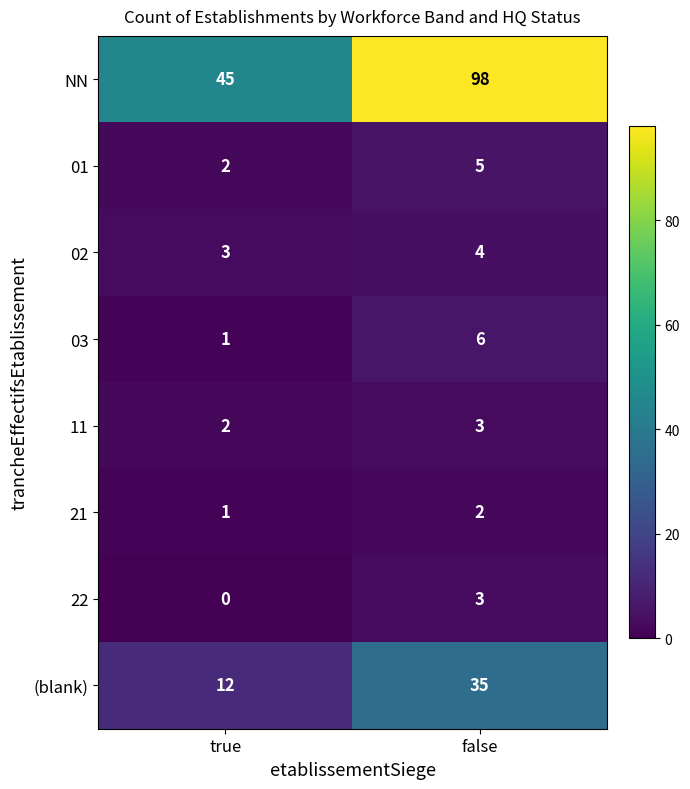

Reading left to right, what are all the values shown in this chart?

NN: 45	98
01: 2	5
02: 3	4
03: 1	6
11: 2	3
21: 1	2
22: 0	3
(blank): 12	35